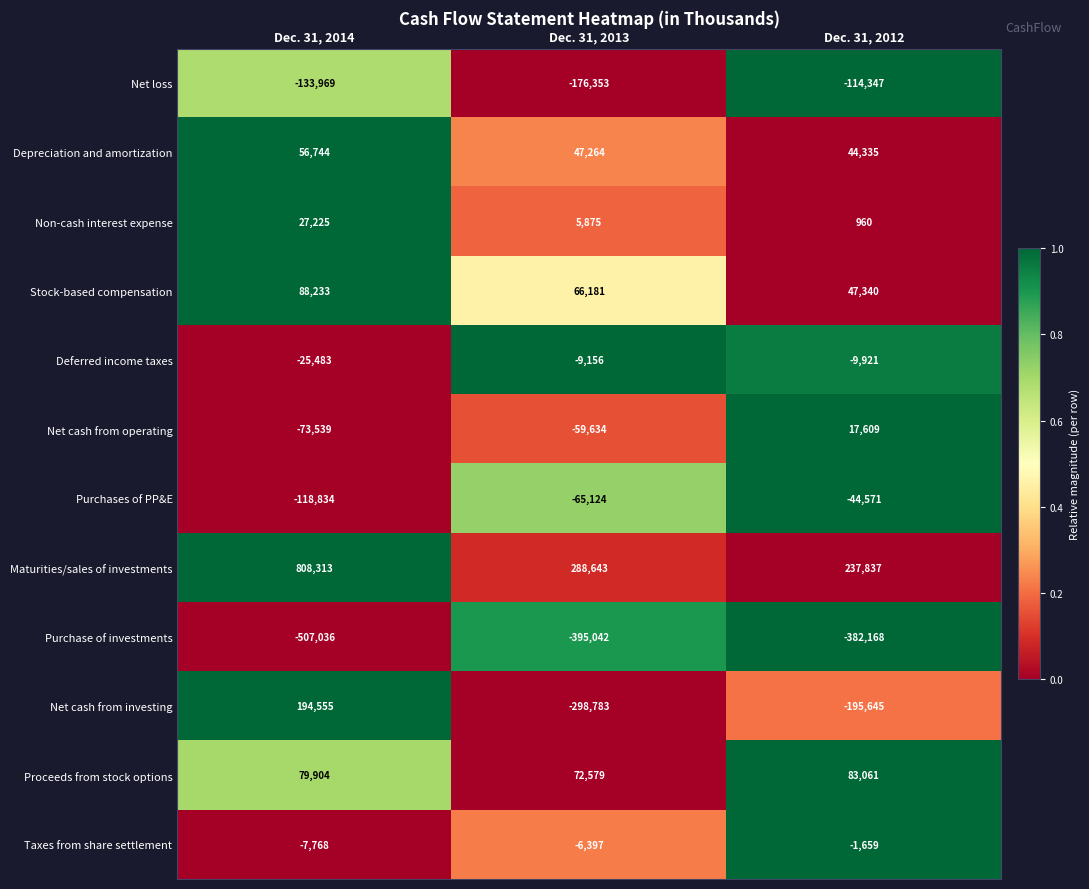

Which series changed the most between Dec. 31, 2014 and Dec. 31, 2012?

Maturities/sales of investments